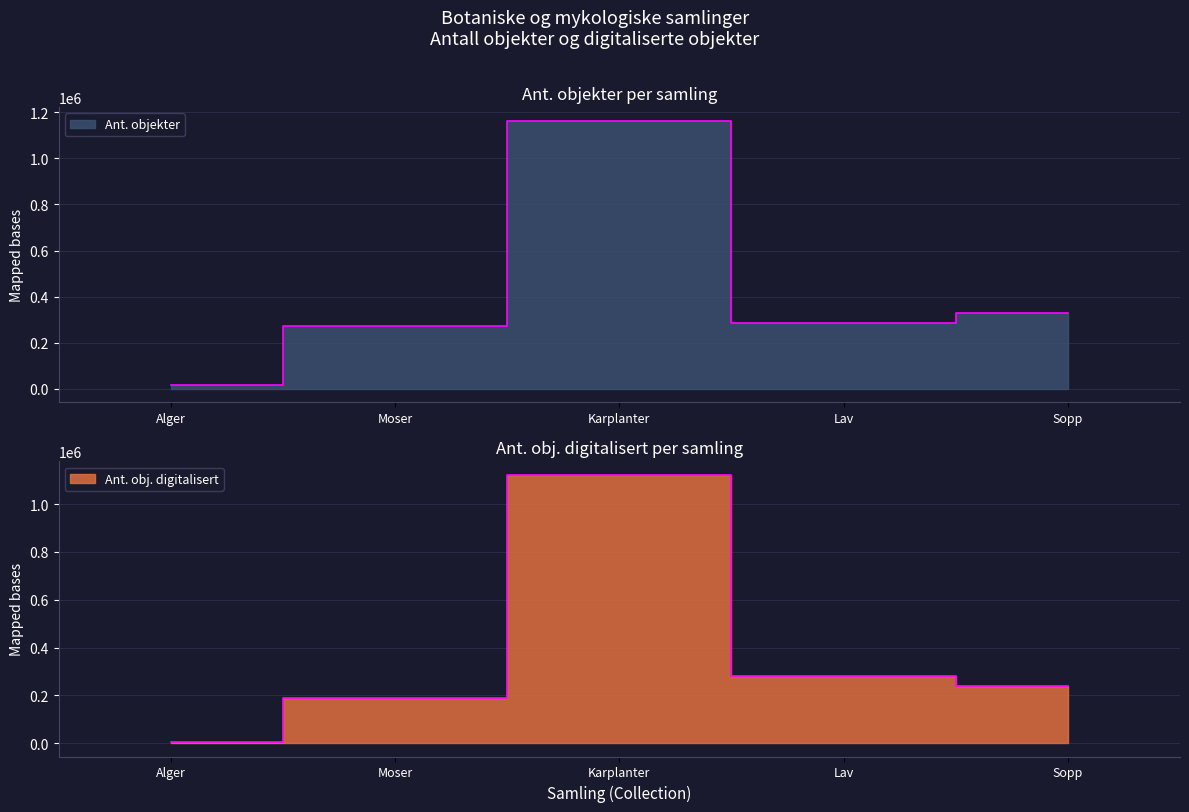

True or false: Ant. obj. digitalisert has more than 0 points higher than both neighbors.

True